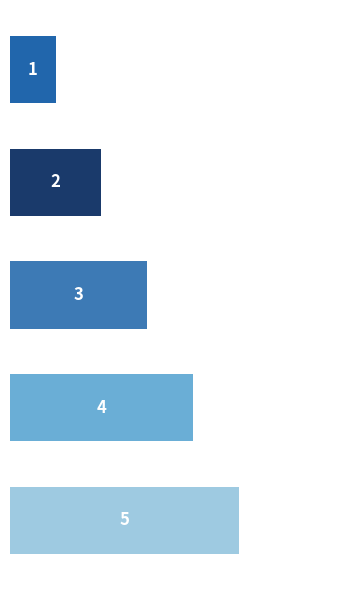

Does the chart contain stacked bars?

No